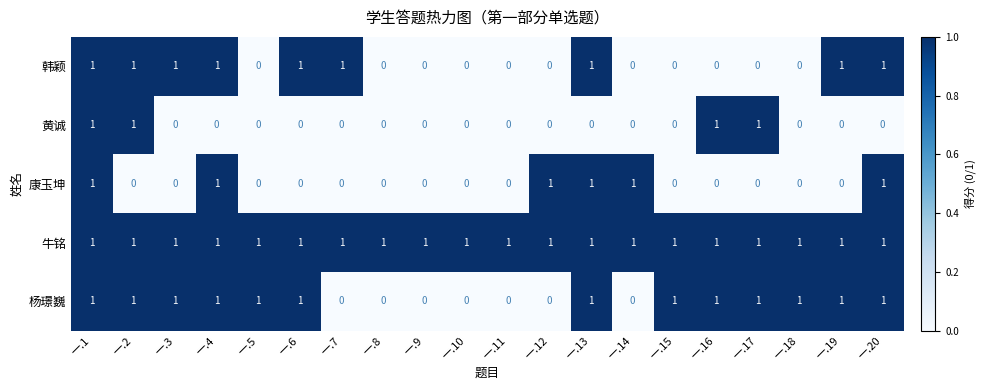

How many 韩颖 values are between 0 and 1?

20